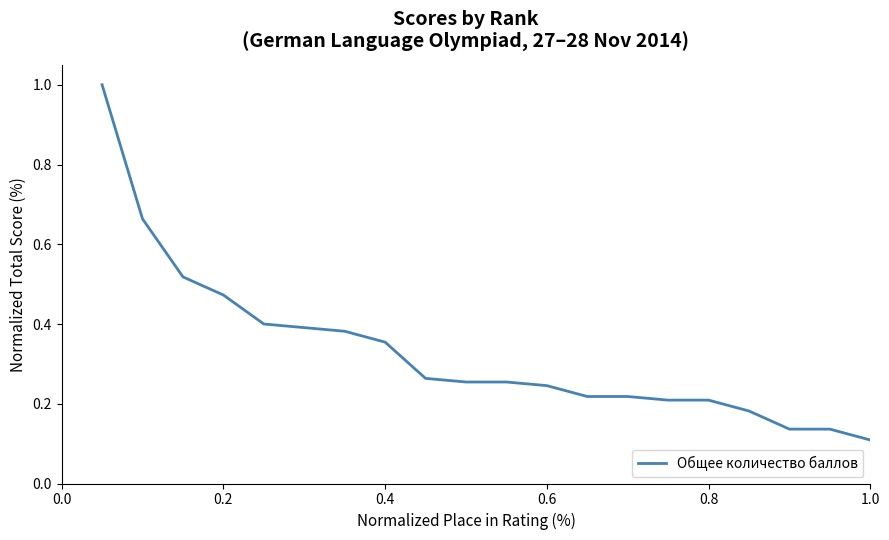

What is the maximum value shown in the chart?

1.0